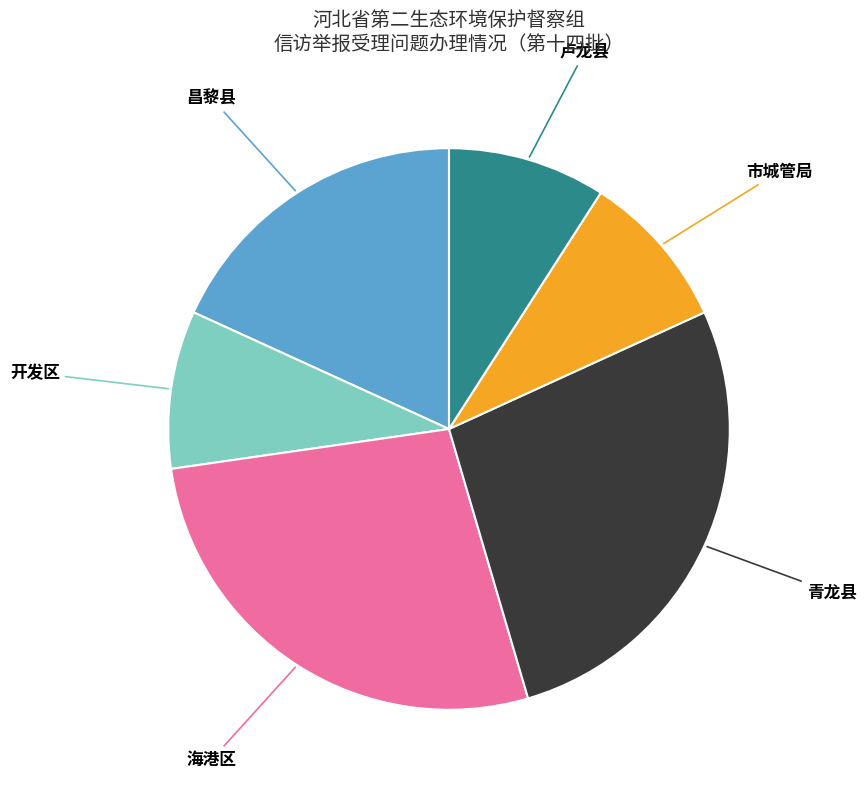

Does any single category account for the majority?

No